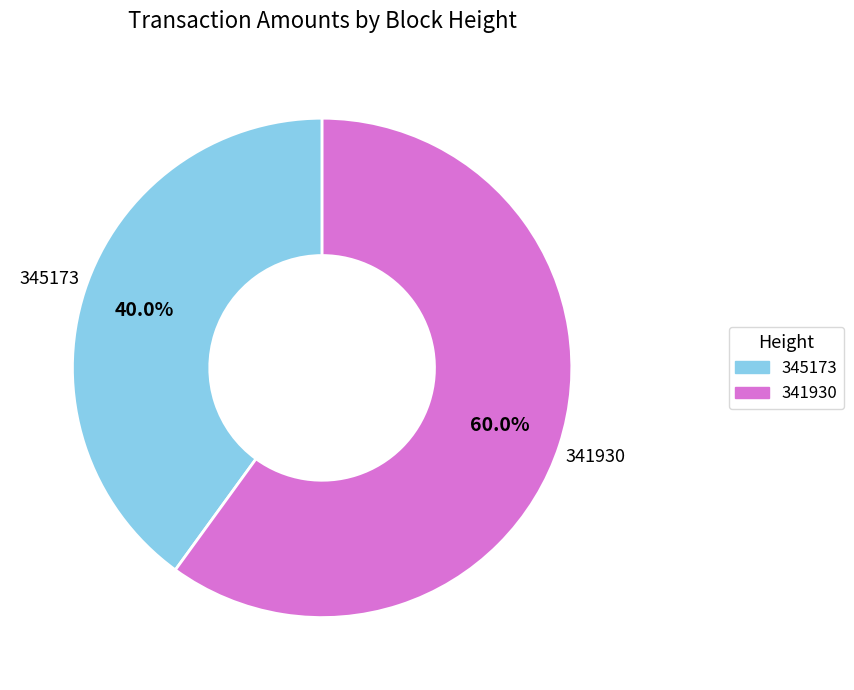

Rank the categories by value from lowest to highest.

345173, 341930